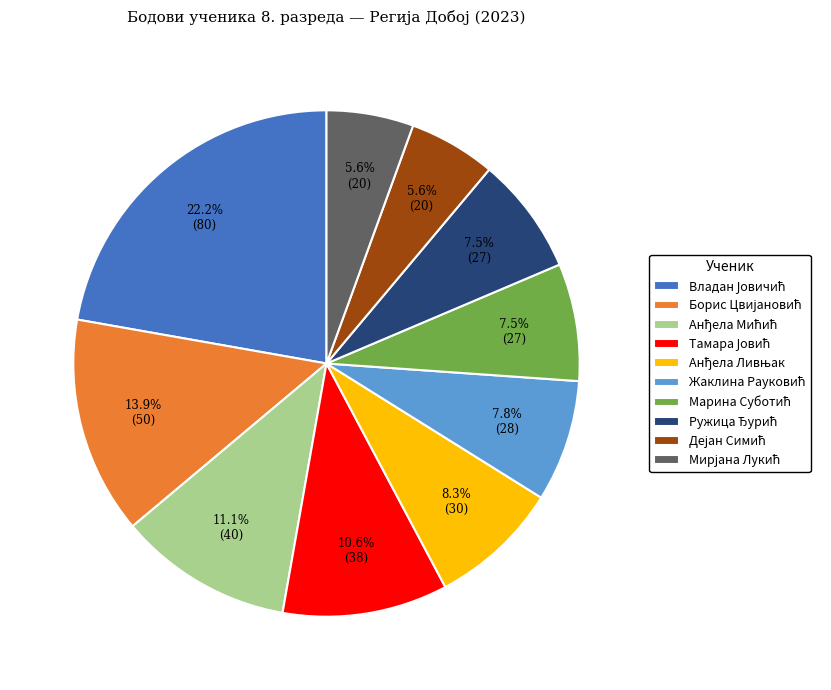

Is there a majority slice in this chart?

No